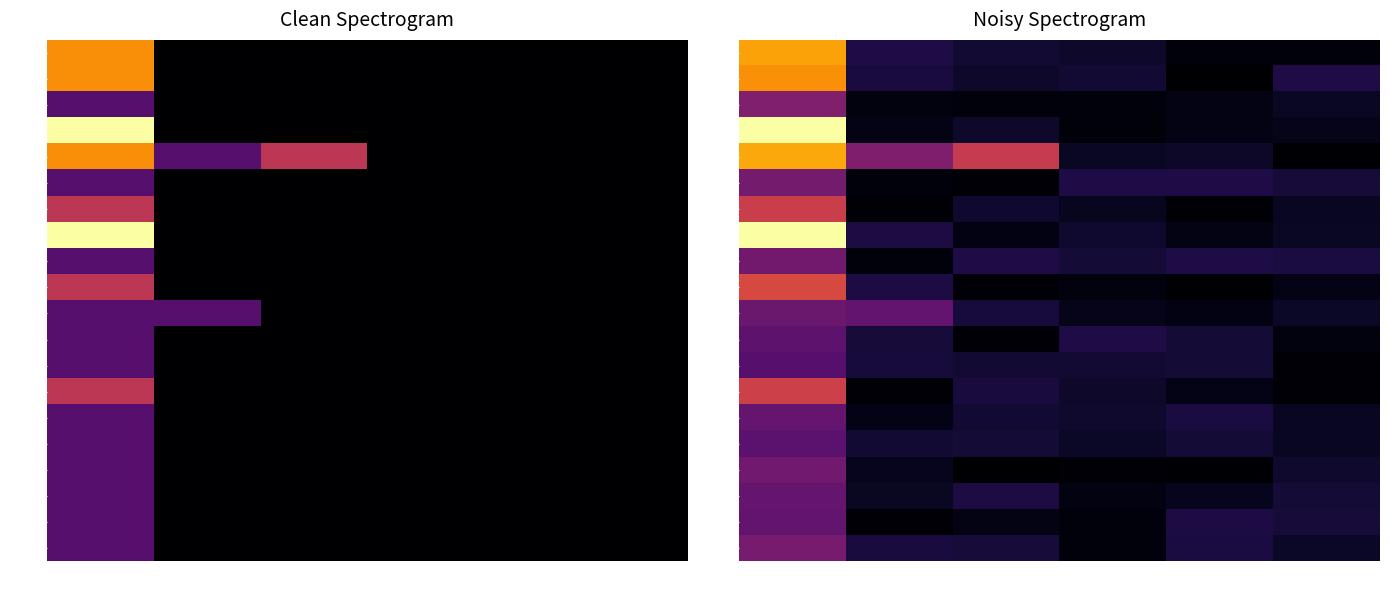

Between 02 and 03, which series saw the biggest shift?

00016